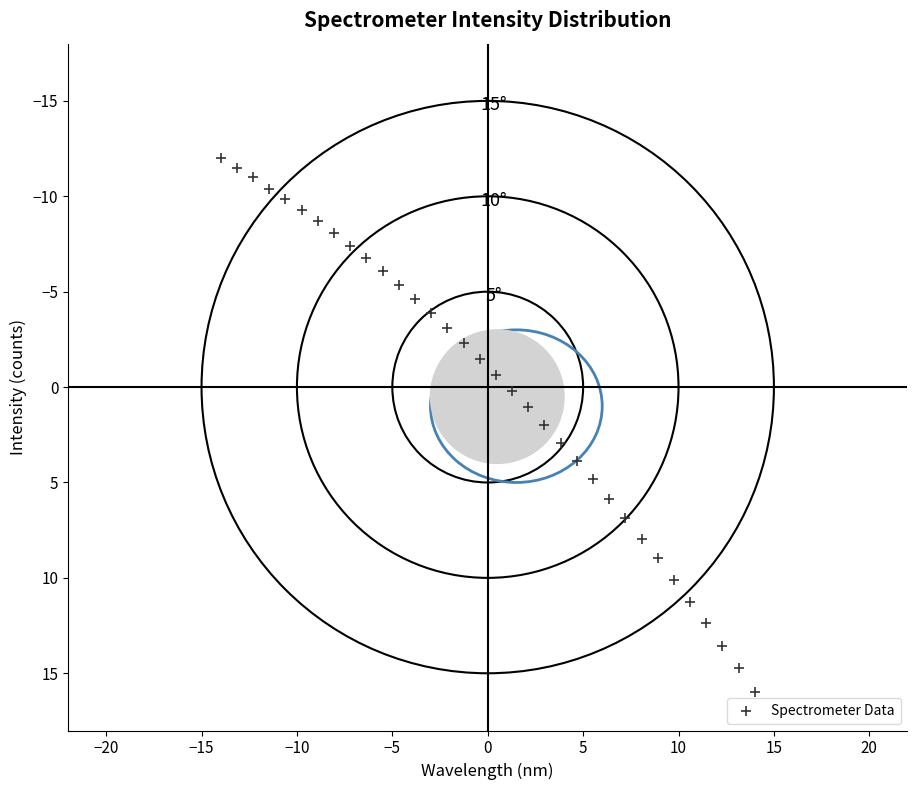

What is the range of X values (max minus min)?

28.0